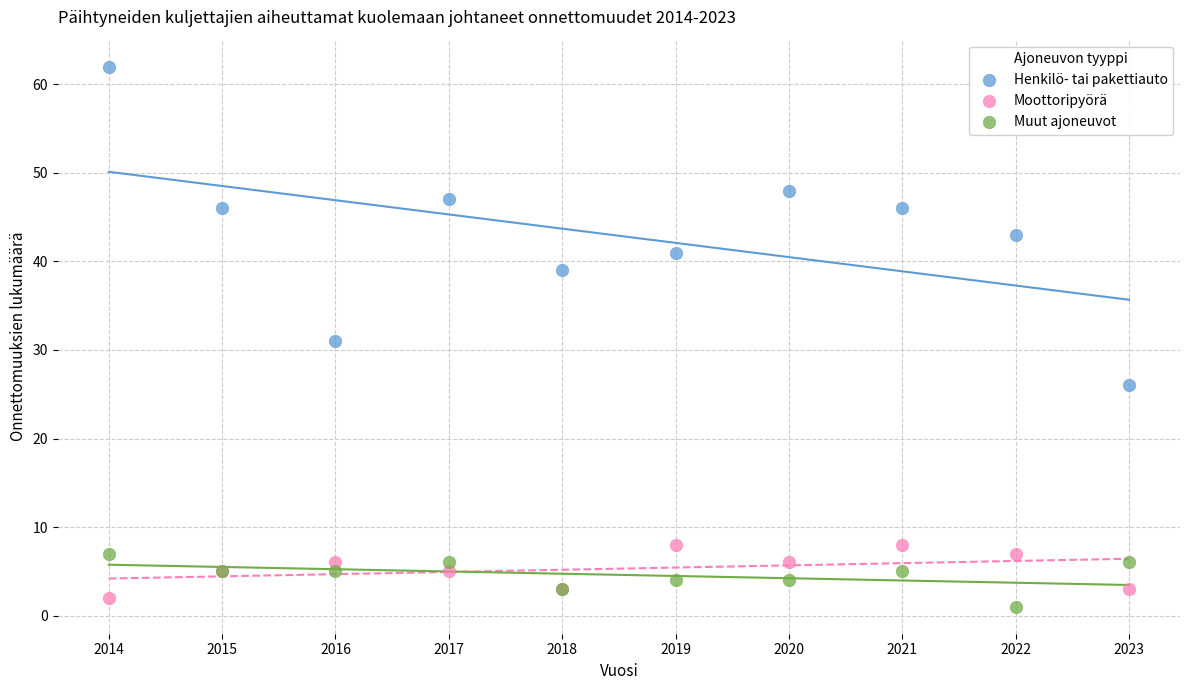

In the Henkilö- tai pakettiauto series, what Y value is closest to 44?

43